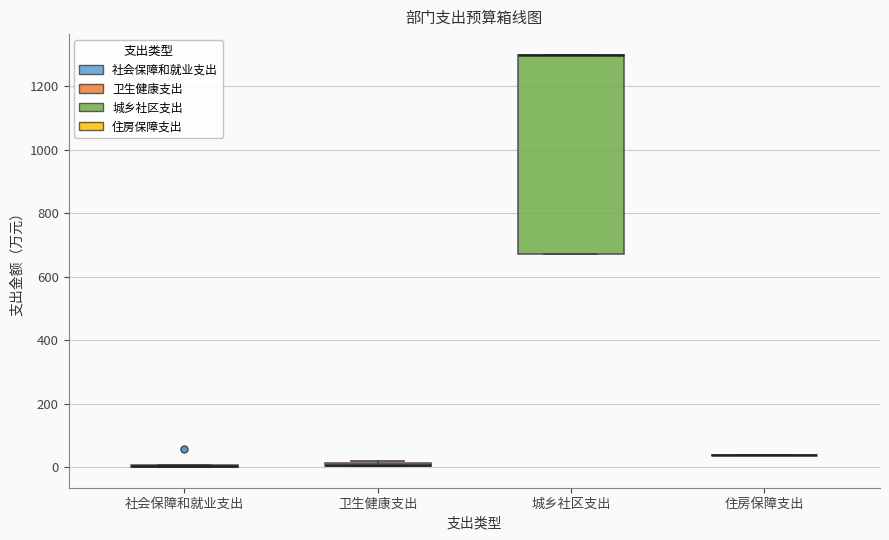

Which box is the tallest, from its lower edge to its upper edge?

城乡社区支出